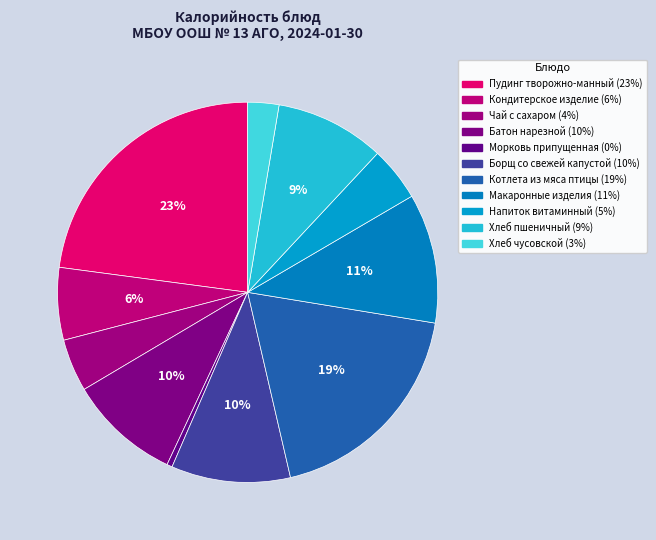

Rank the categories by value from highest to lowest.

Пудинг творожно-манный, Котлета из мяса птицы, Макаронные изделия, Борщ со свежей капустой, Батон нарезной, Хлеб пшеничный, Кондитерское изделие, Напиток витаминный, Чай с сахаром, Хлеб чусовской, Морковь припущенная